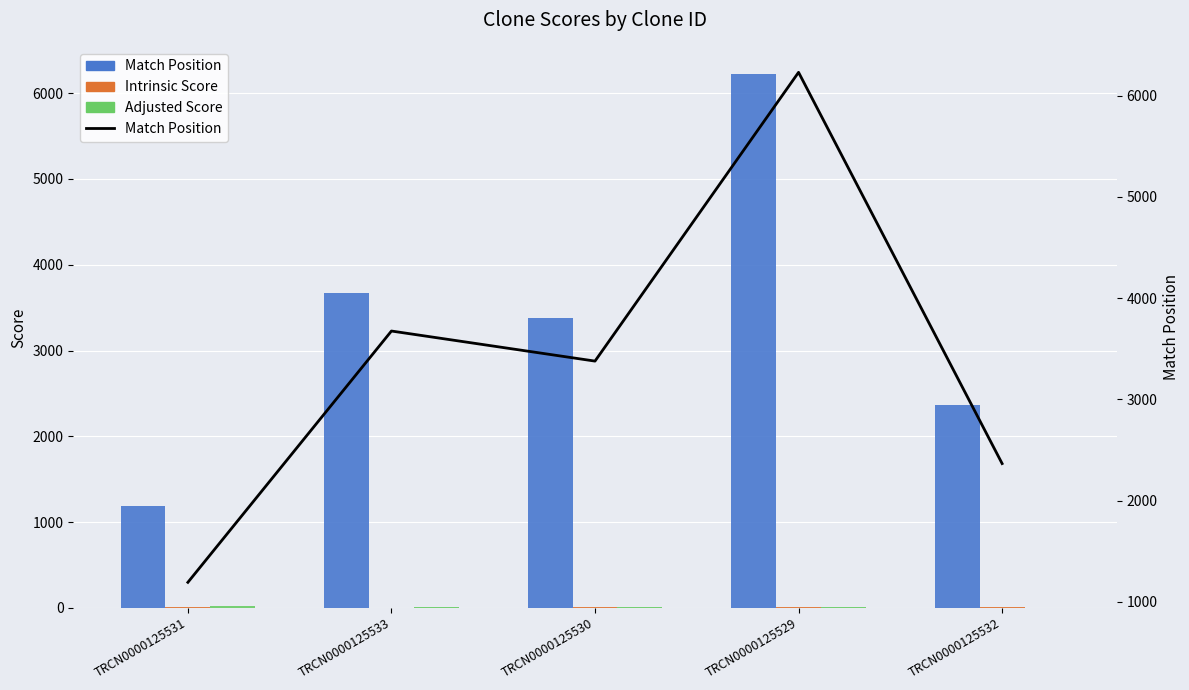

At which label is Intrinsic Score closest to 9?

TRCN0000125529